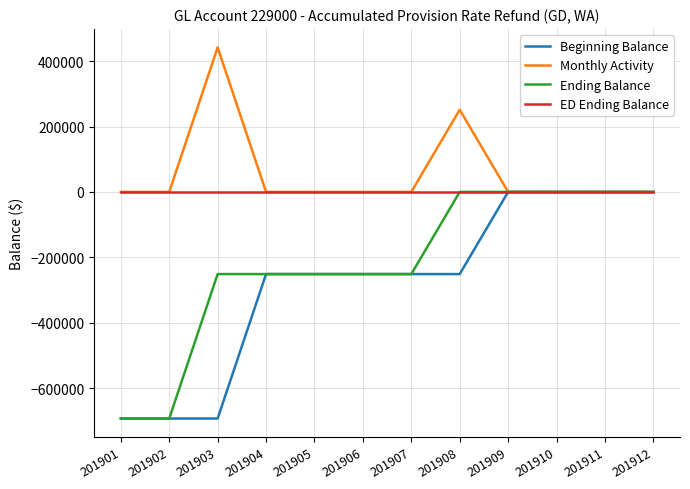

Reading left to right, transcribe all the data shown in this chart.

Beginning Balance: 201901=-693000	201902=-693000	201903=-693000	201904=-251269	201905=-251269	201906=-251269	201907=-251269	201908=-251269	201909=0	201910=0	201911=0	201912=0
Monthly Activity: 201901=0	201902=0	201903=441731	201904=0	201905=0	201906=0	201907=0	201908=251269	201909=0	201910=0	201911=0	201912=0
Ending Balance: 201901=-693000	201902=-693000	201903=-251269	201904=-251269	201905=-251269	201906=-251269	201907=-251269	201908=0	201909=0	201910=0	201911=0	201912=0
ED Ending Balance: 201901=0	201902=0	201903=0	201904=0	201905=0	201906=0	201907=0	201908=0	201909=0	201910=0	201911=0	201912=0